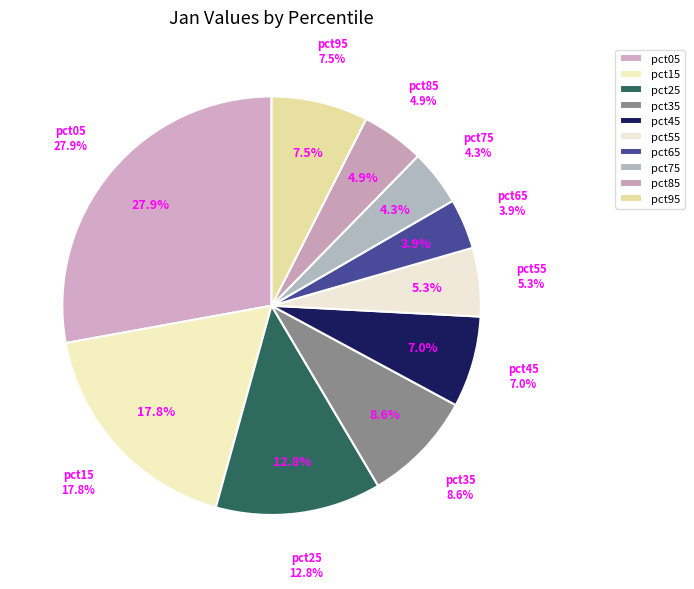

What percentage is the pct85 slice, to the nearest percent?

5%